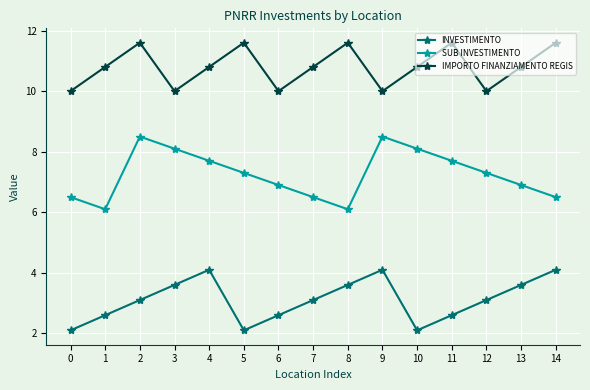

What is the lowest value of the IMPORTO FINANZIAMENTO REGIS series?

10.0